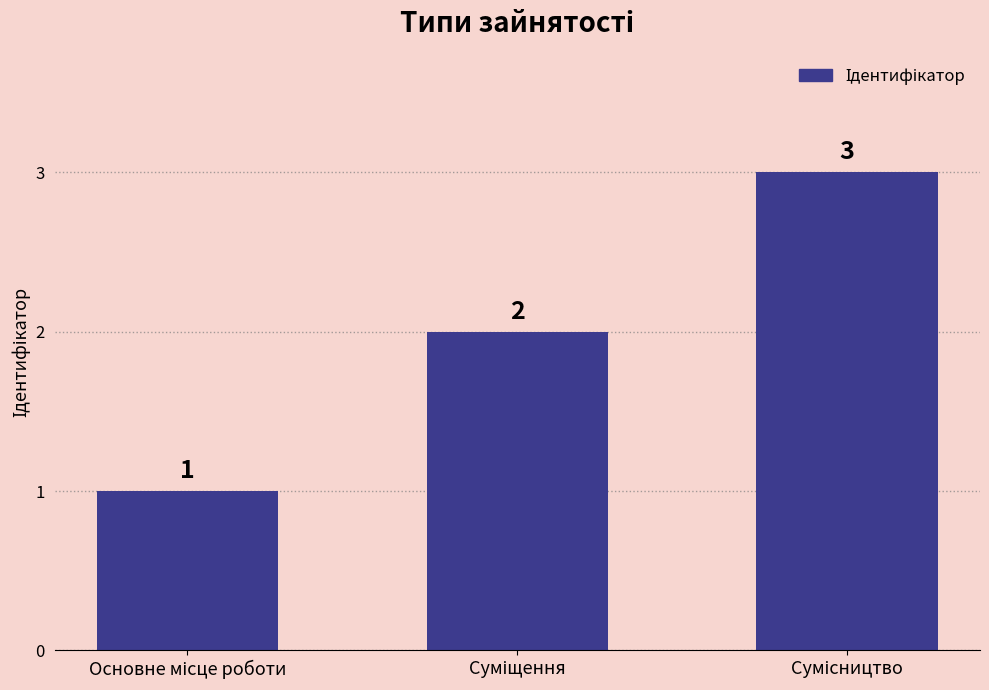

What is the sum of all values?

6